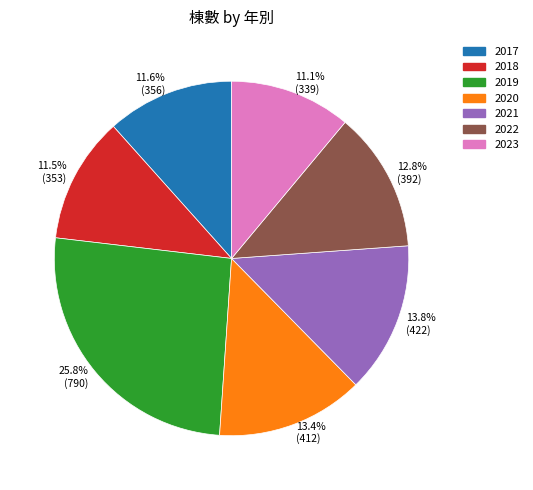

Which has a higher value, 13.4% (412) or 25.8% (790)?

25.8% (790)